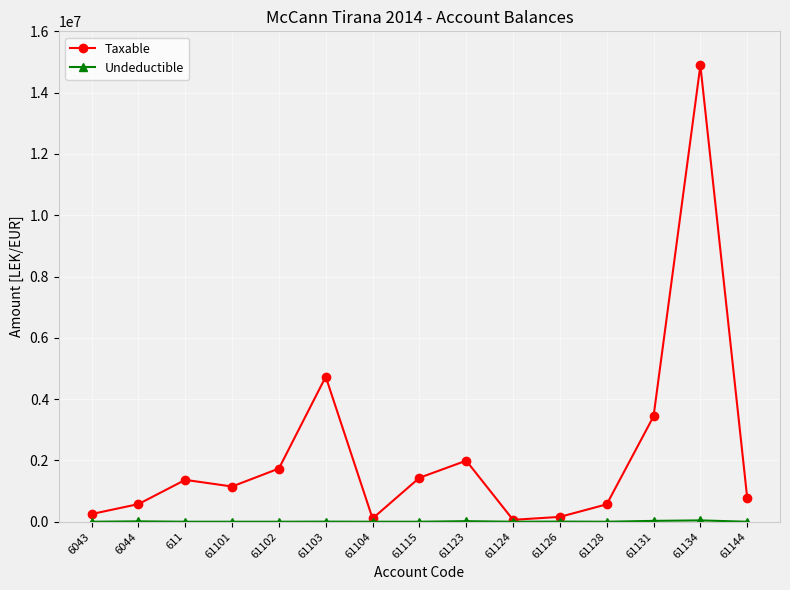

Is it true that Taxable equals 1433753.2 at 61115?

True